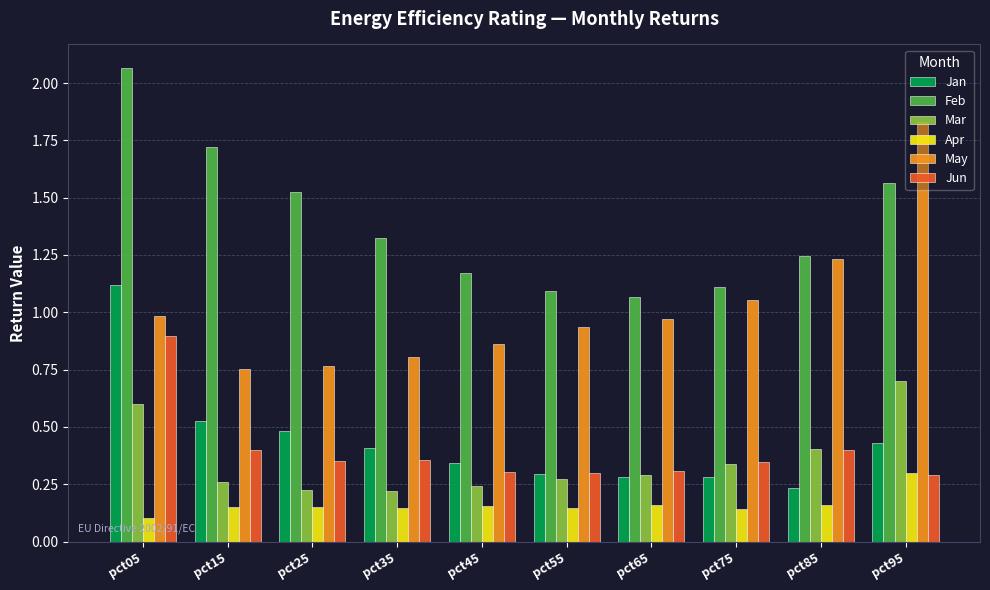

Which series has the largest range (max minus min)?

May